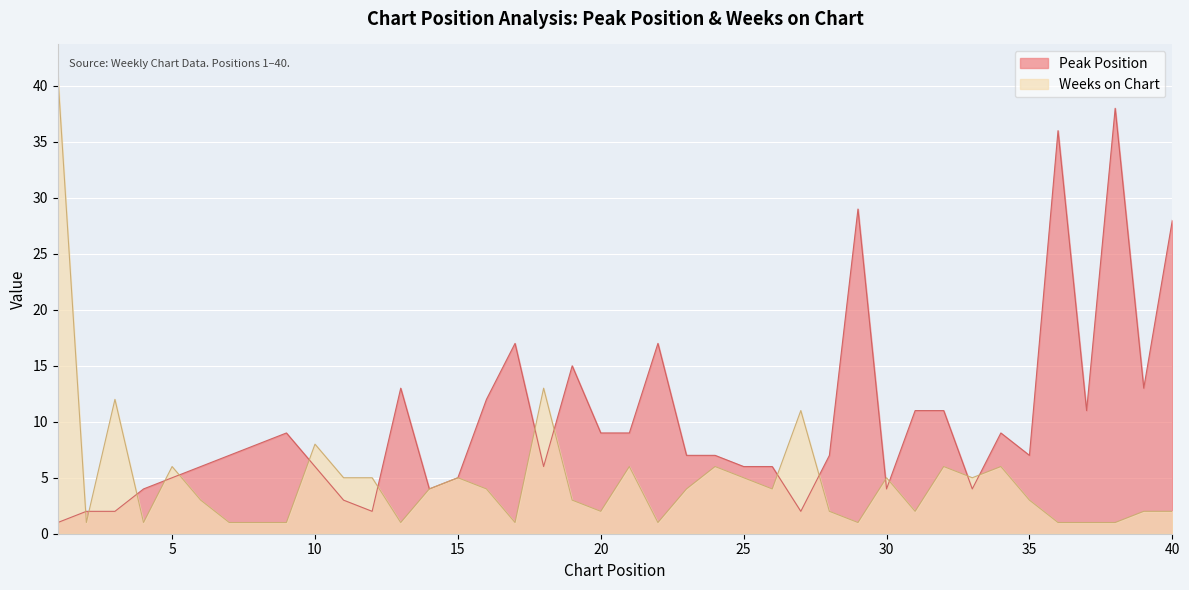

Where do Peak Position and Weeks on Chart first cross each other?

1 and 2